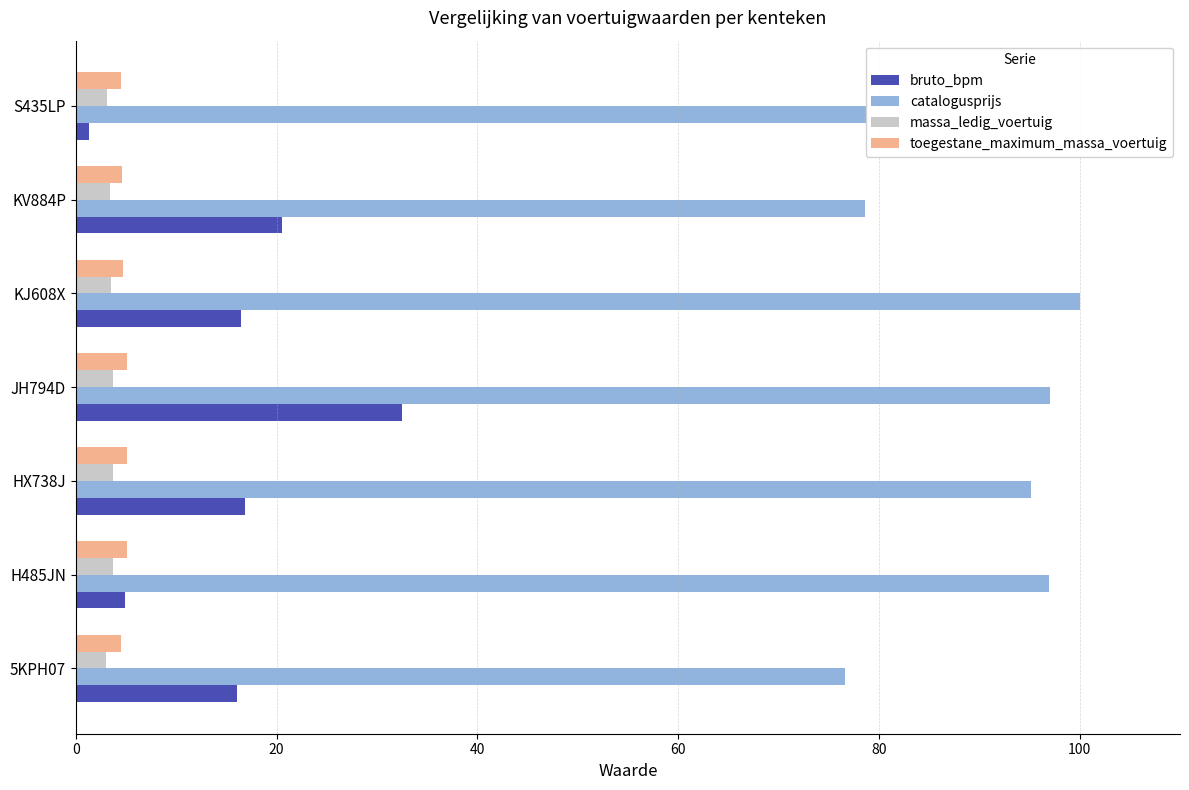

At which category is the sum across all series the highest?

JH794D